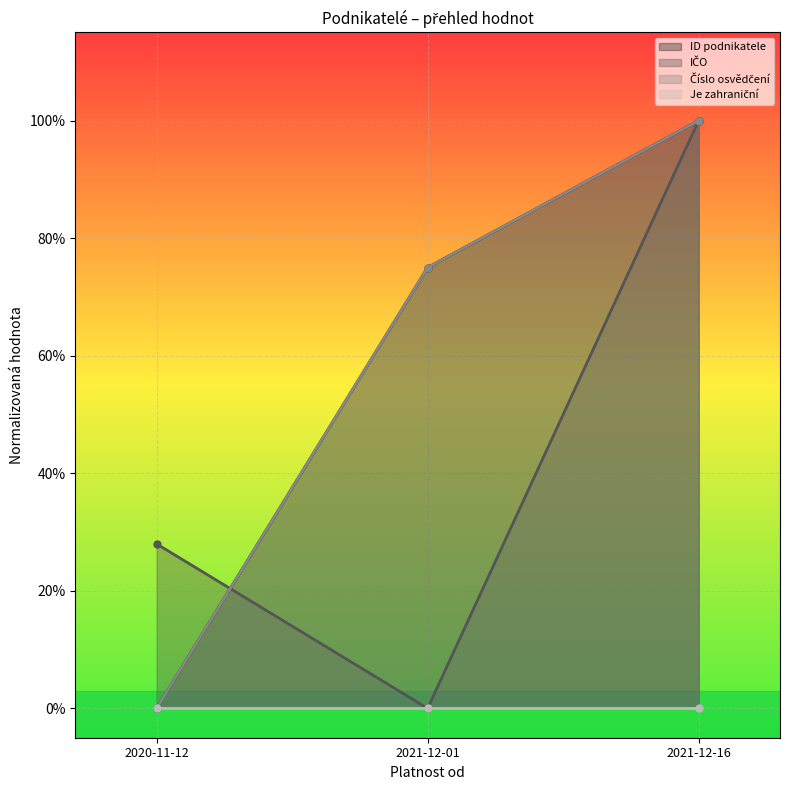

Between 2021-12-16 and 2020-11-12, which is larger?

2021-12-16